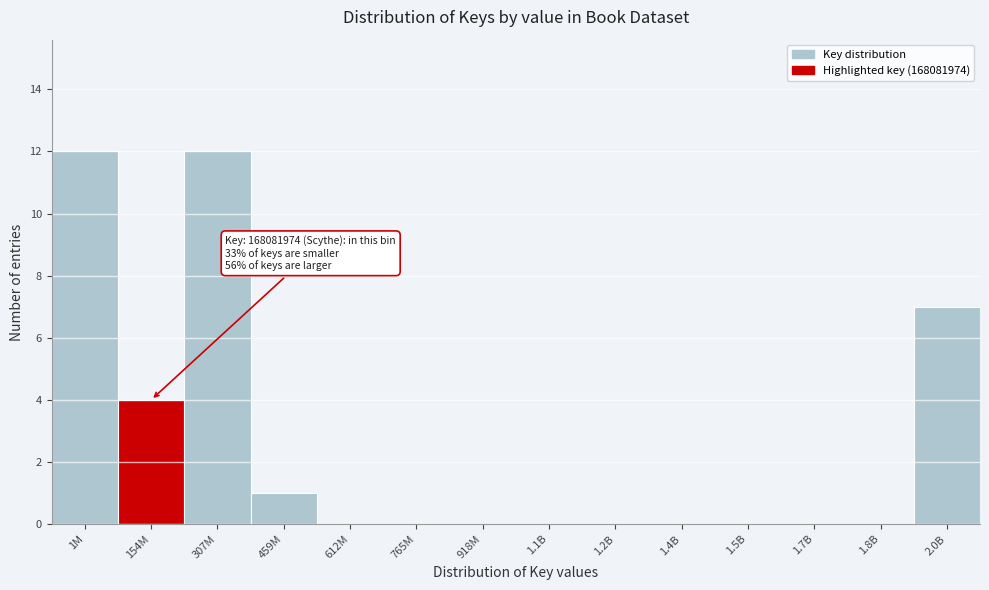

Reading left to right, list all the values displayed in this chart.

1M=12	154M=4	307M=12	459M=1	612M=0	765M=0	918M=0	1.1B=0	1.2B=0	1.4B=0	1.5B=0	1.7B=0	1.8B=0	2.0B=7